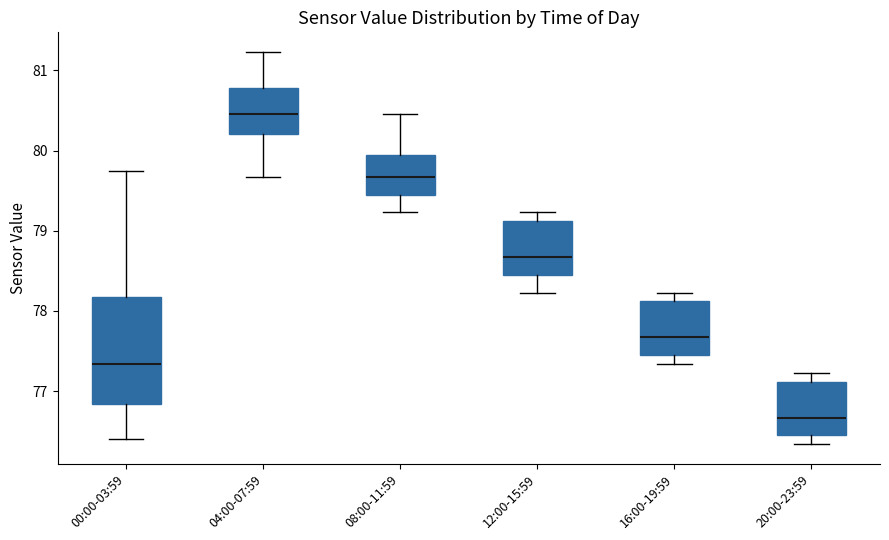

Which box's median line is the lowest?

20:00-23:59